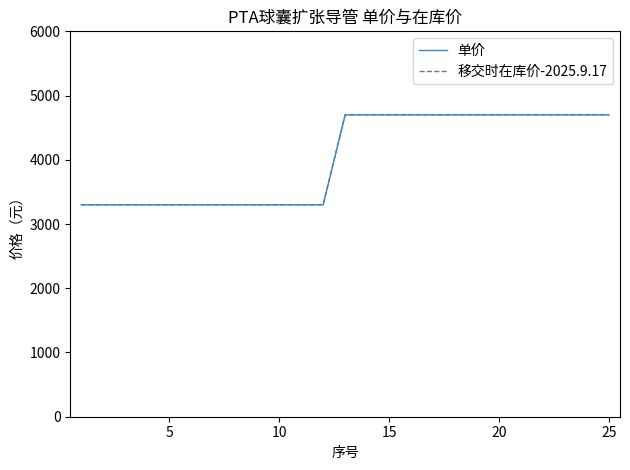

Does the chart have visible grid lines?

No